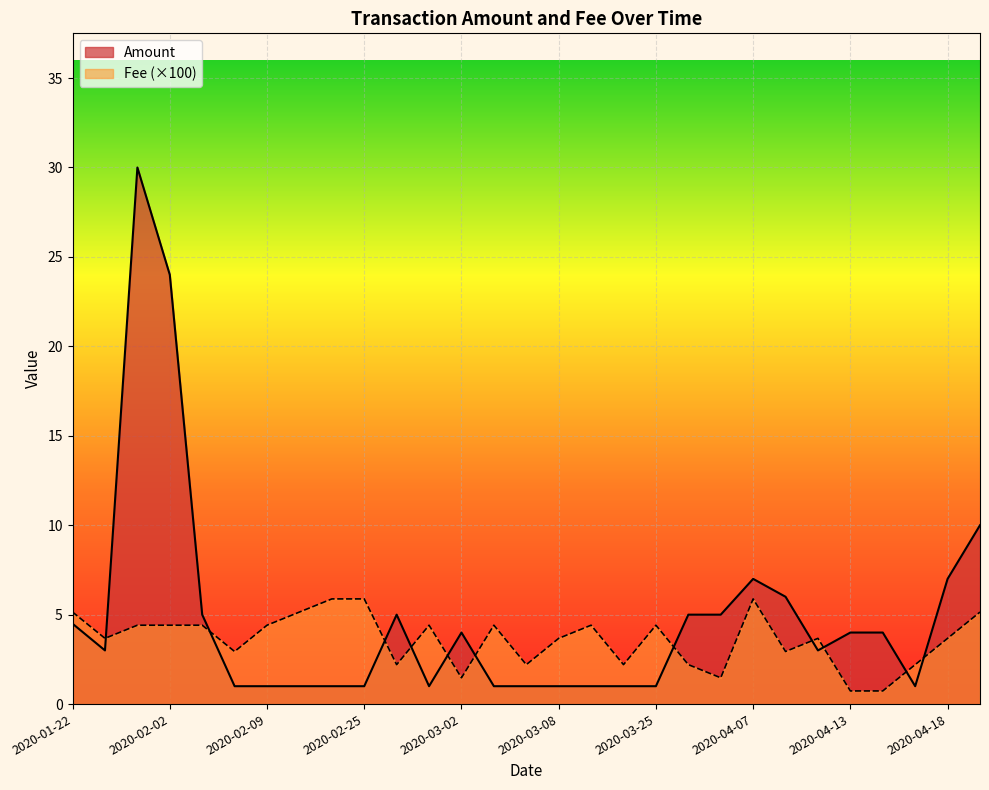

Rank the series by their average value, from lowest to highest.

Fee (×100), Amount